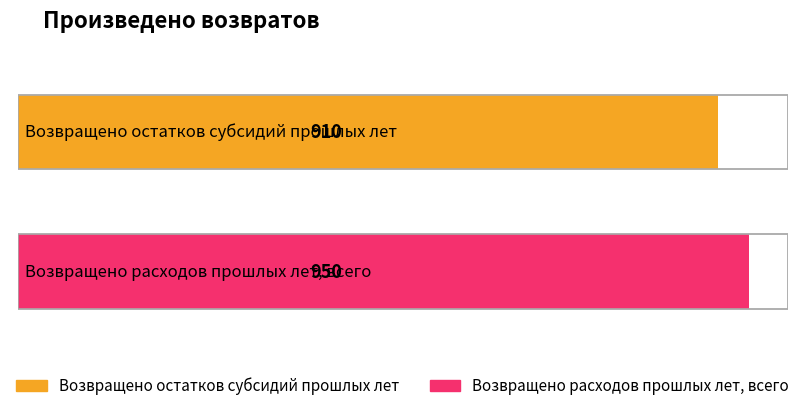

What is the minimum value shown in the chart?

910